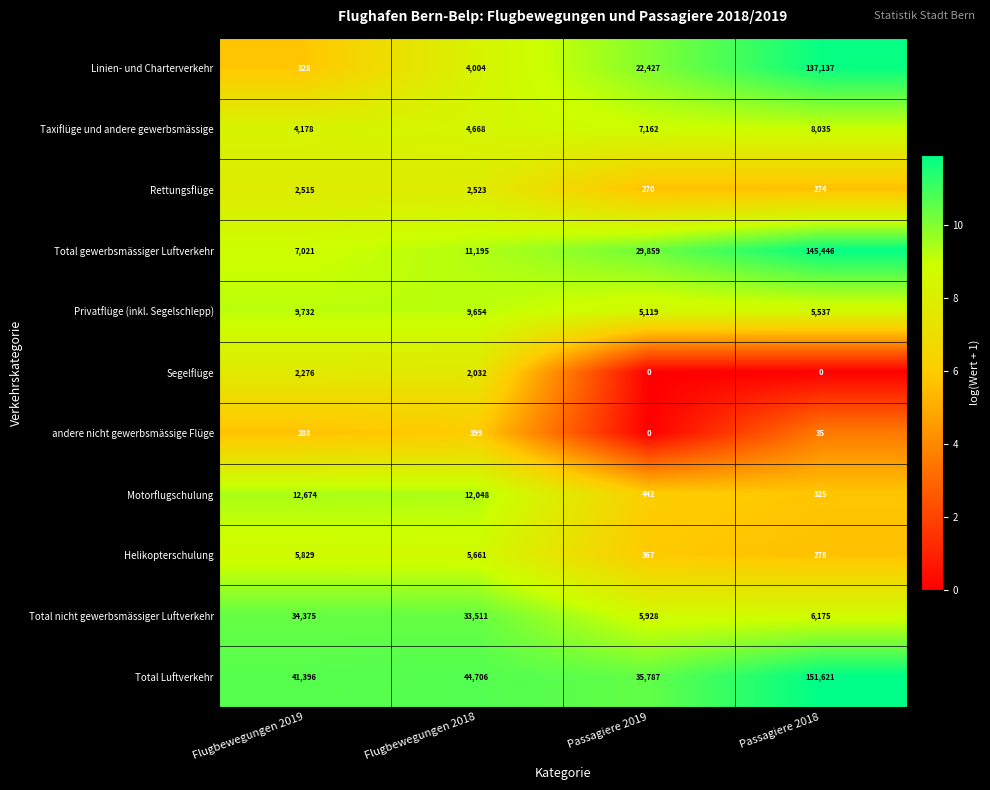

What is the difference between the Motorflugschulung values at Passagiere 2019 and Flugbewegungen 2018?

11606